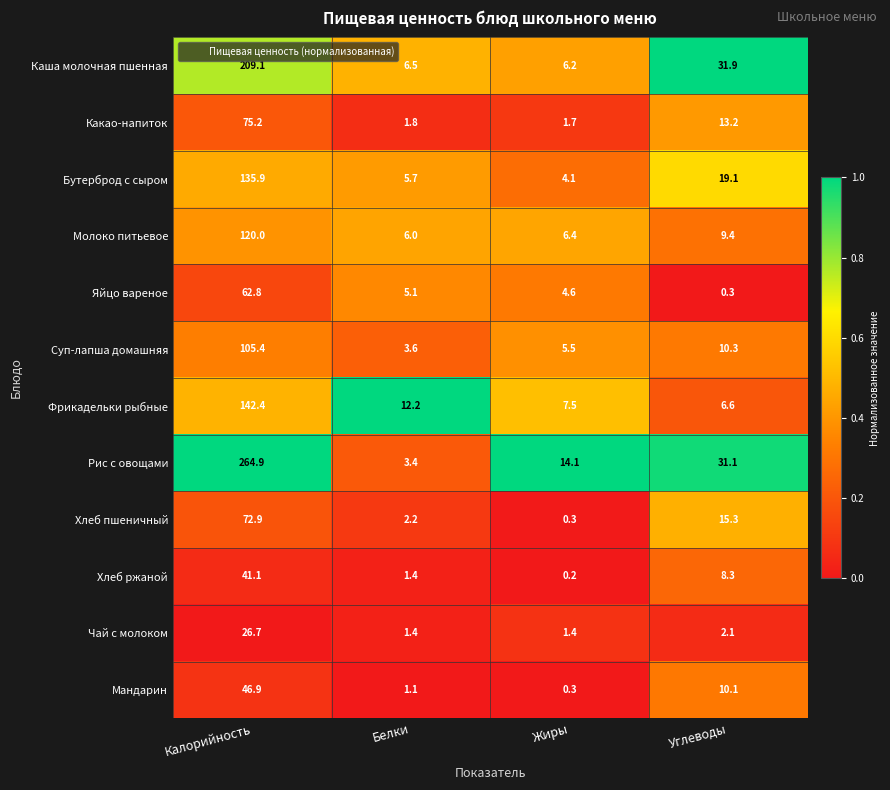

Which series has the largest total across all categories?

Рис с овощами